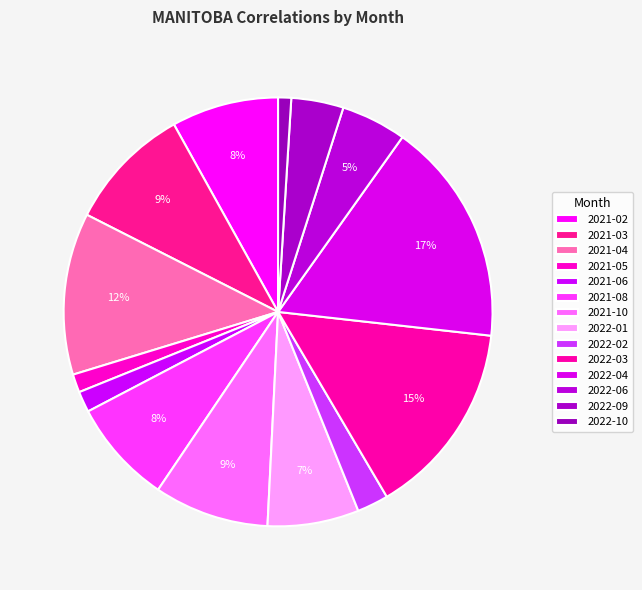

To the nearest percent, what portion does 2021-03 represent?

9%